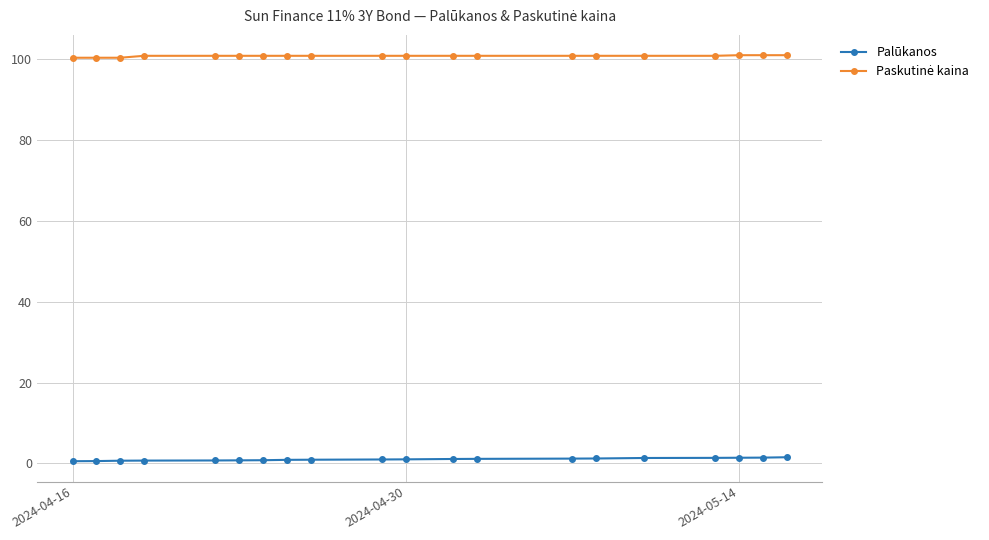

At how many categories does at least one series exceed 33?

20